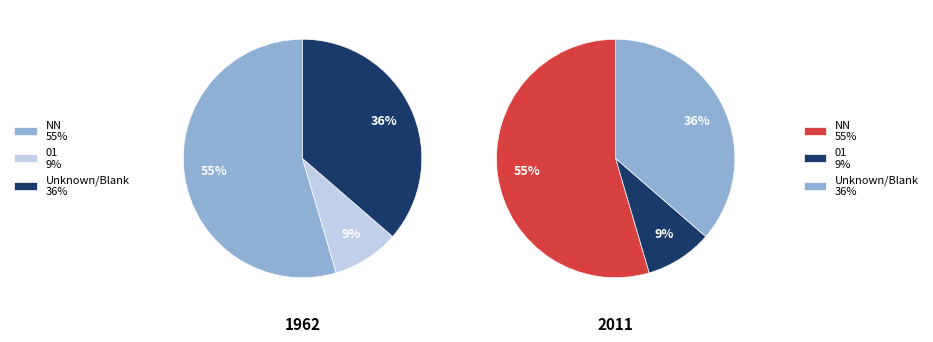

True or false: 01 accounts for 1% of the total.

False